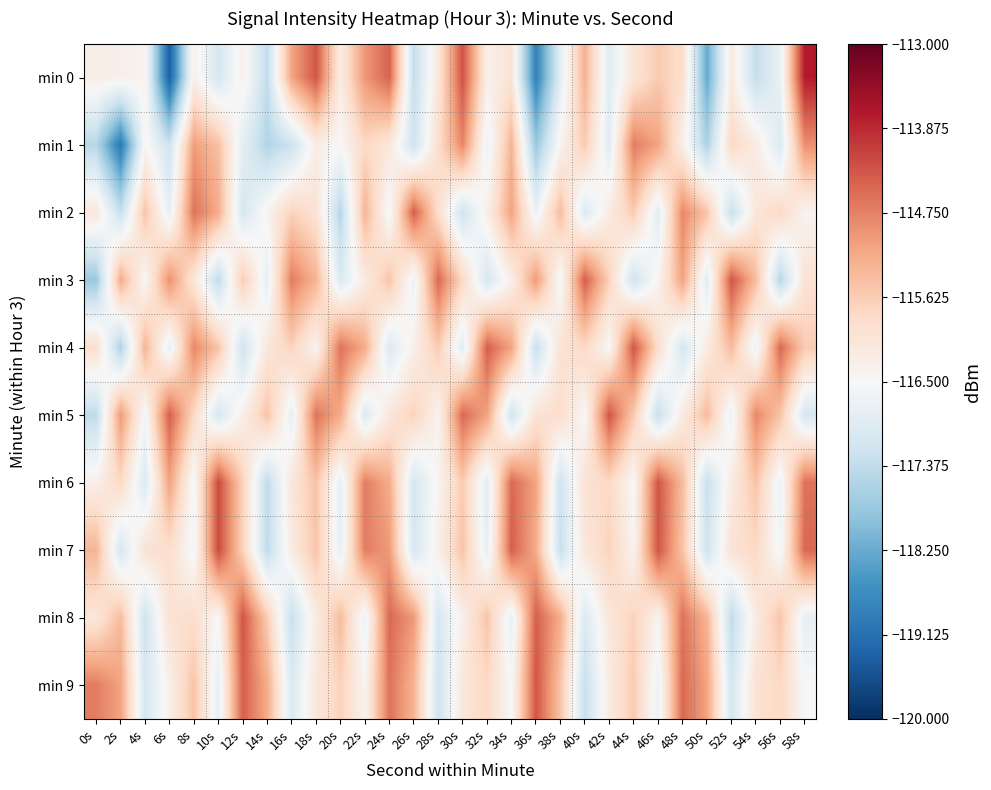

At which category does the chart reach its peak across all series?

58s